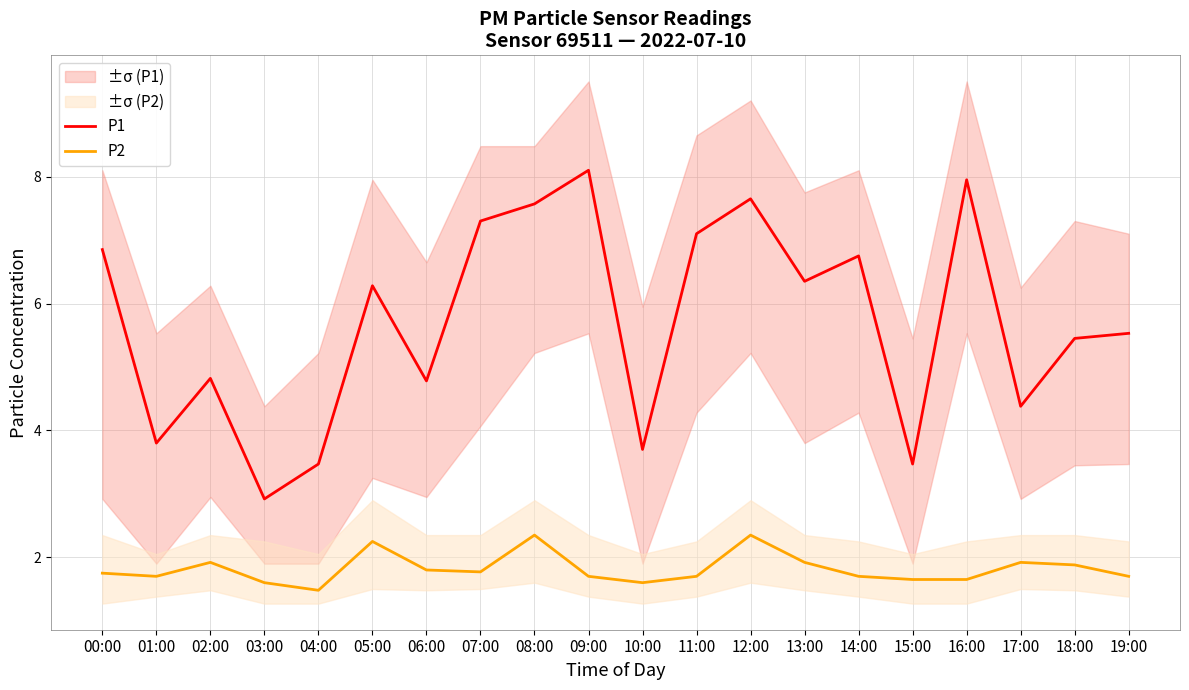

Is the value of P2 at 15:00 greater than the value of P1 at 05:00?

No